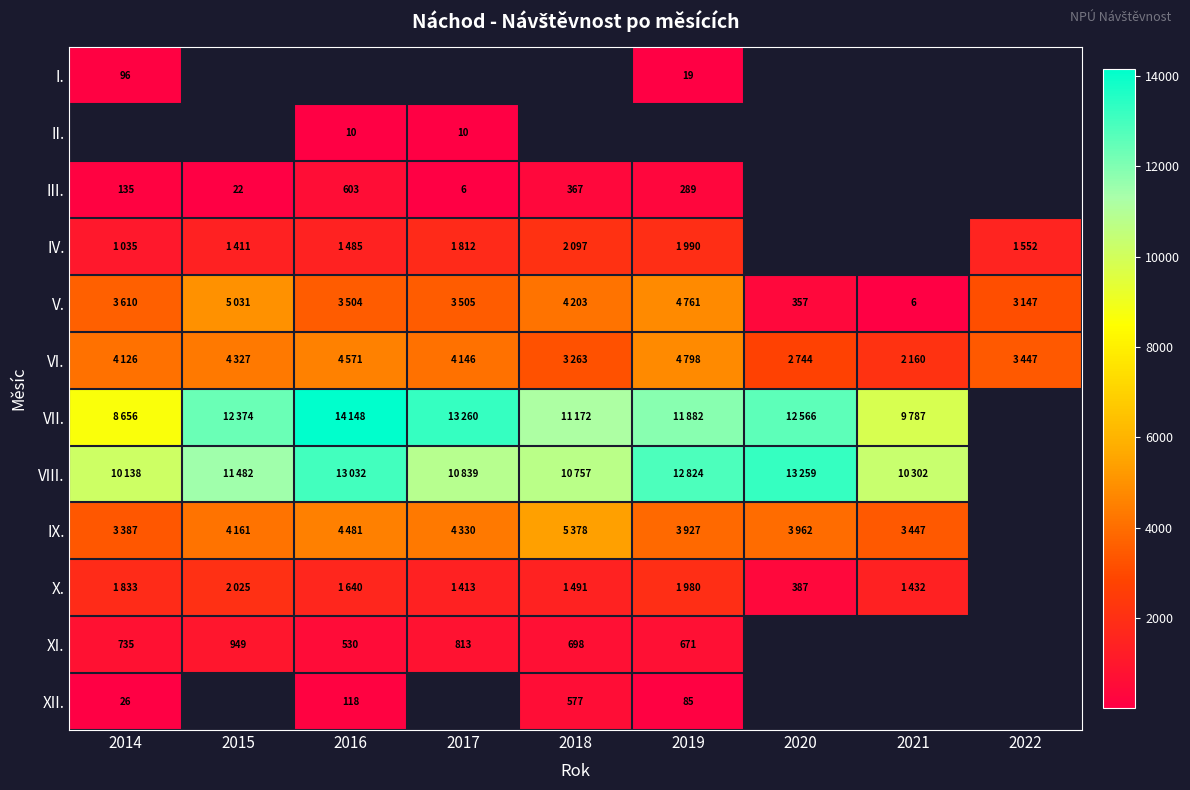

Is it true that V. equals 357 at 2020?

True